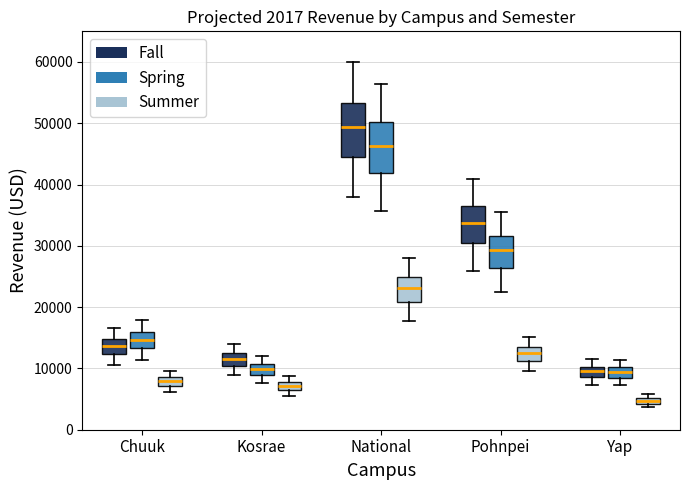

Which box has the highest median line?

National (Fall)